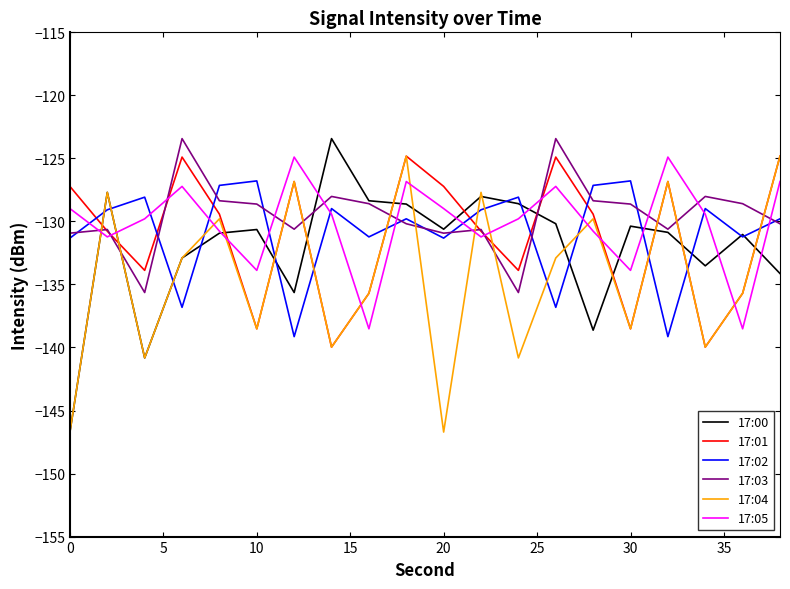

What is the lowest value of the 17:02 series?

-139.1